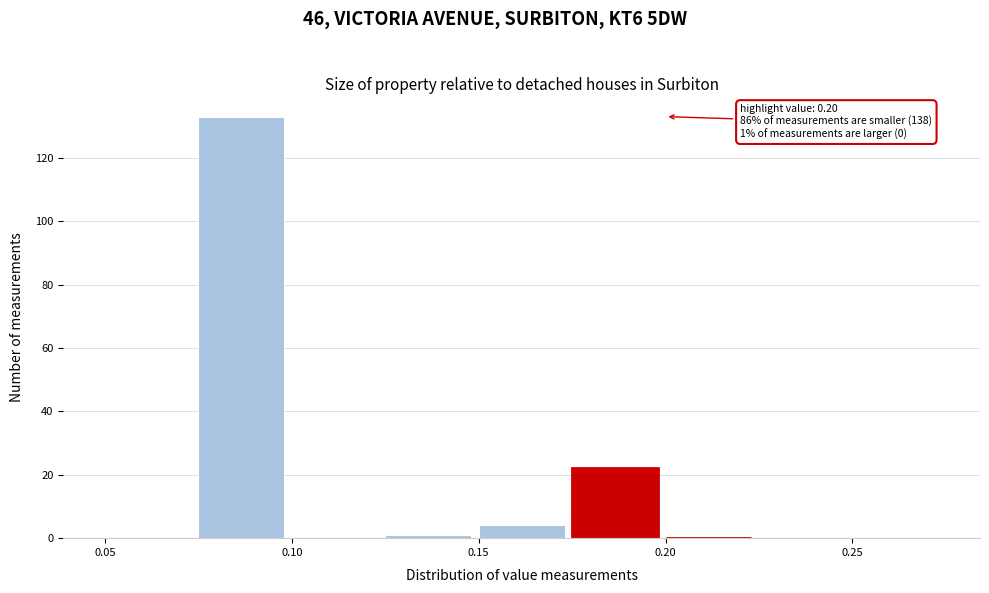

Over which range of the x-axis is the bar tallest?

0.075 to 0.100